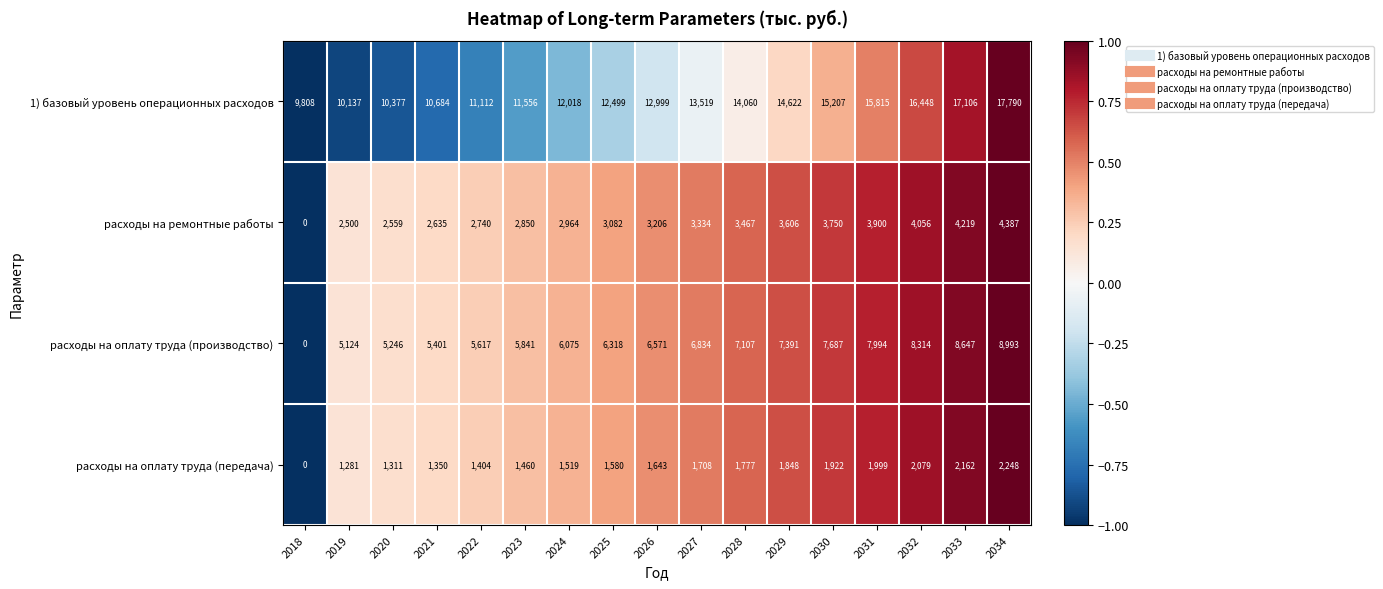

At which category does the chart reach its minimum across all series?

2018